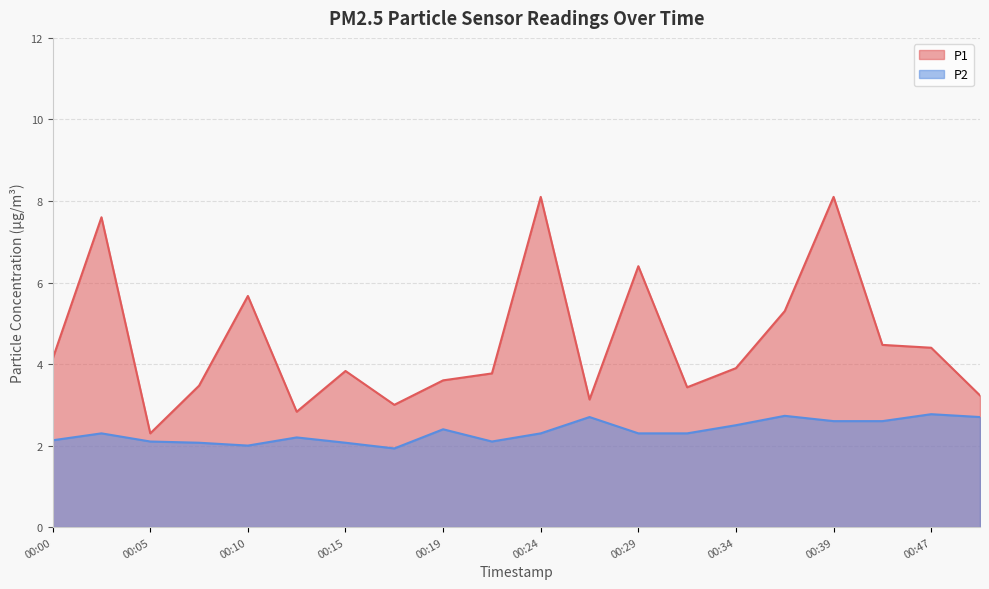

Read the P2 value at 00:27.

2.7